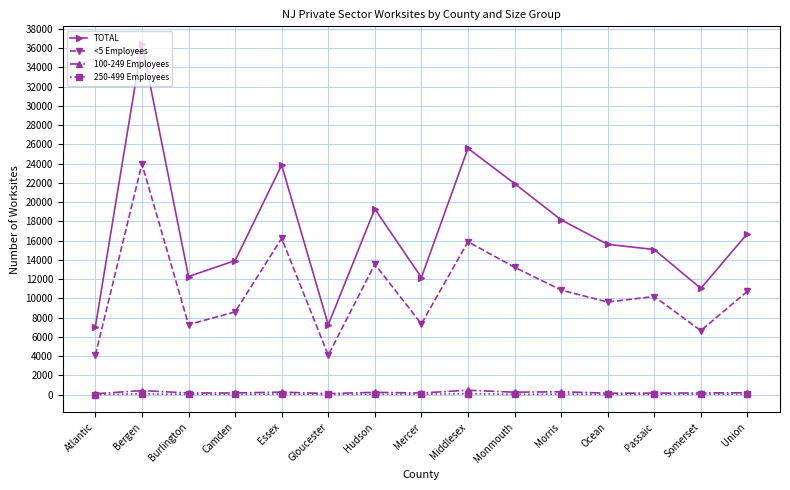

What is the total value across all series at Passaic?

25478